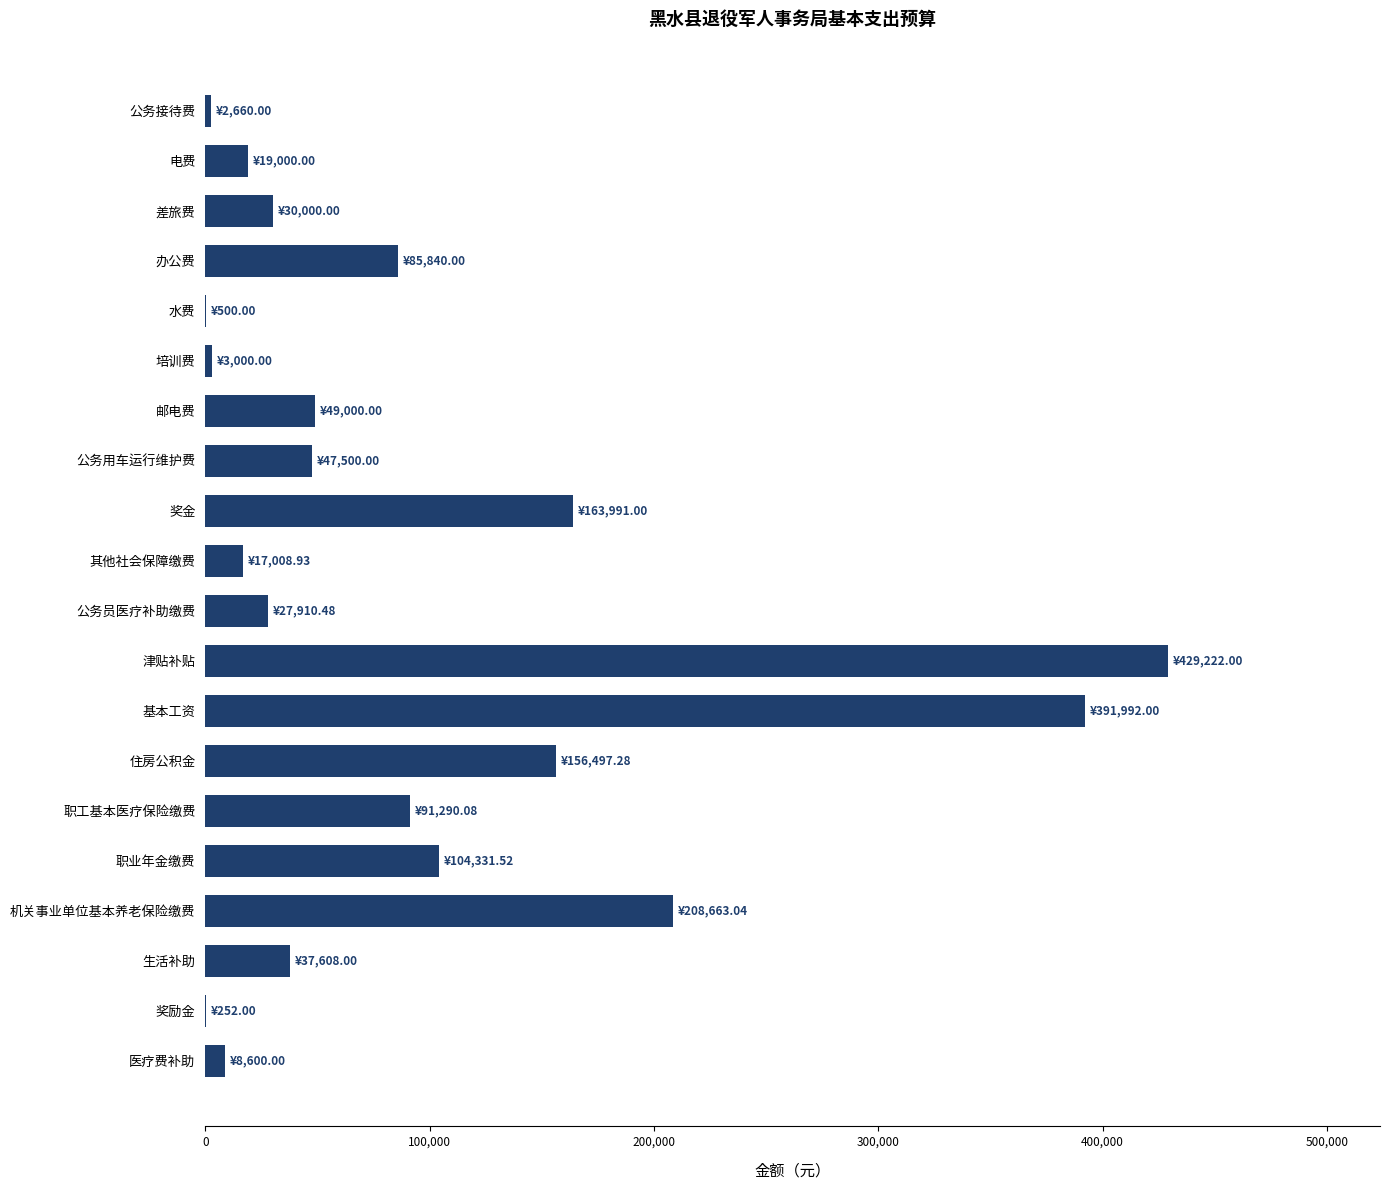

Count the number of data series in this chart.

1